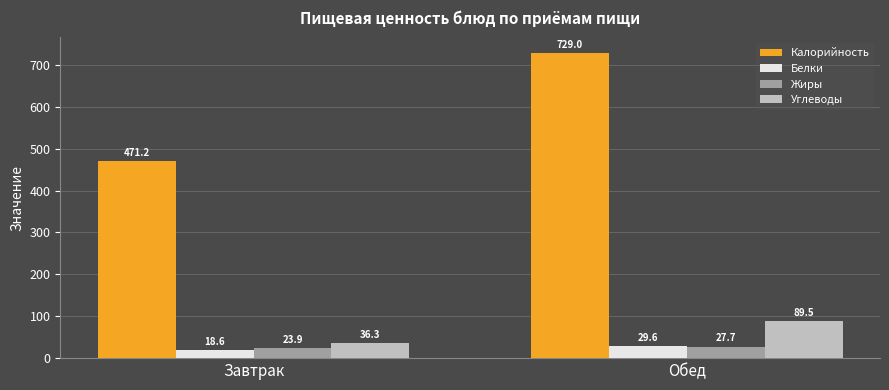

Reading left to right, what are all the values shown in this chart?

Калорийность: Завтрак=471.2	Обед=729.0
Белки: Завтрак=18.6	Обед=29.6
Жиры: Завтрак=23.9	Обед=27.7
Углеводы: Завтрак=36.3	Обед=89.5